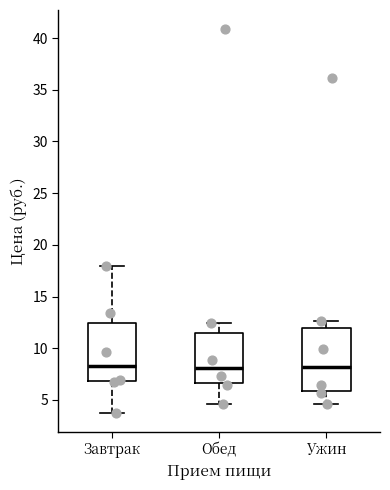

Reading left to right, transcribe this box plot: for each box, give where its median line is, the range the box spans, and where its two whiskers end, as read against the y-axis. The values are not printed on the chart, so give them approximately, as read against the axis.

Завтрак: median 8.5, box 7.0 to 12.5, whiskers 4.0 to 18.0
Обед: median 8.0, box 6.5 to 11.5, whiskers 4.5 to 12.5
Ужин: median 8.0, box 6.0 to 12.0, whiskers 4.5 to 12.5